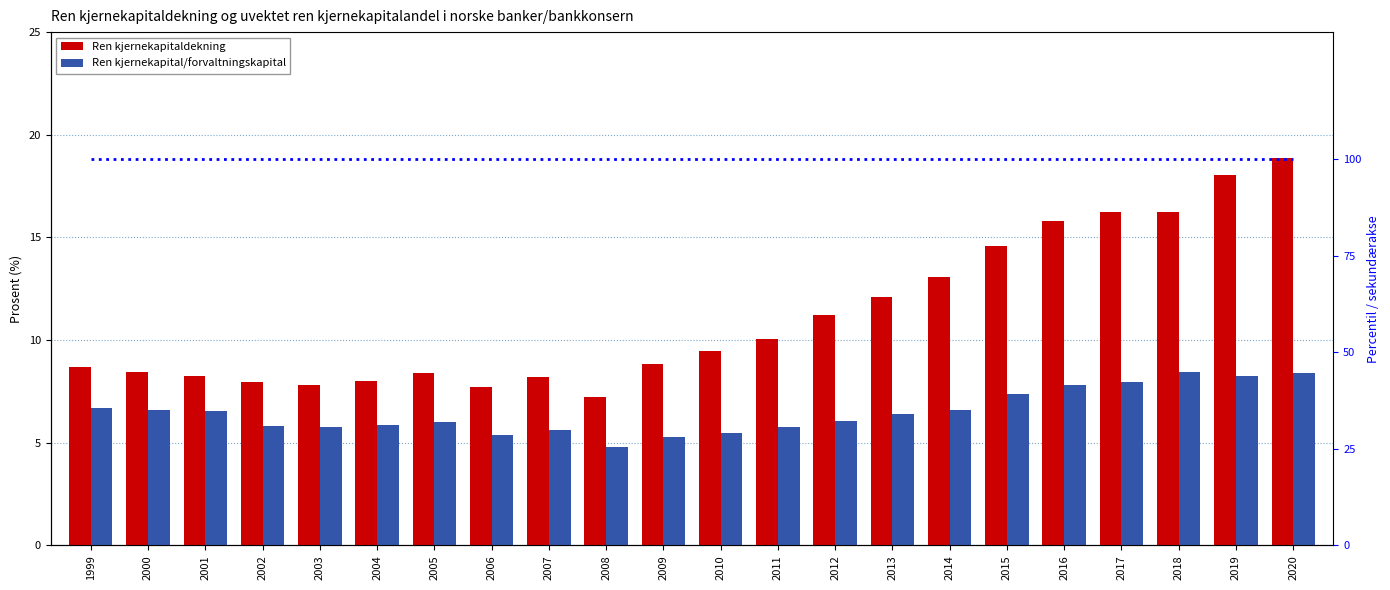

Which series has the largest total across all categories?

Ren kjernekapitaldekning